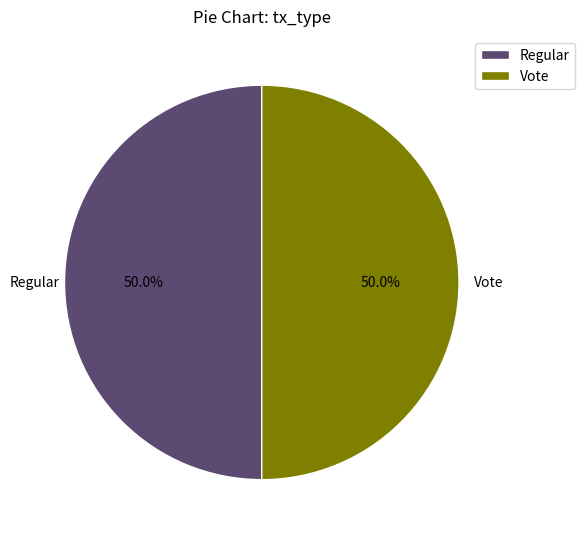

True or false: Vote accounts for 60% of the total.

False